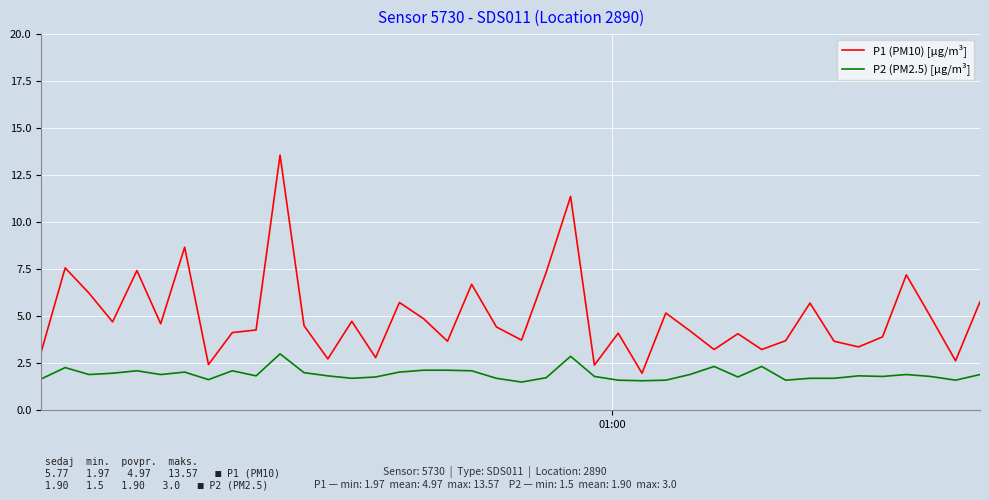

How many categories are shown in the chart?

40